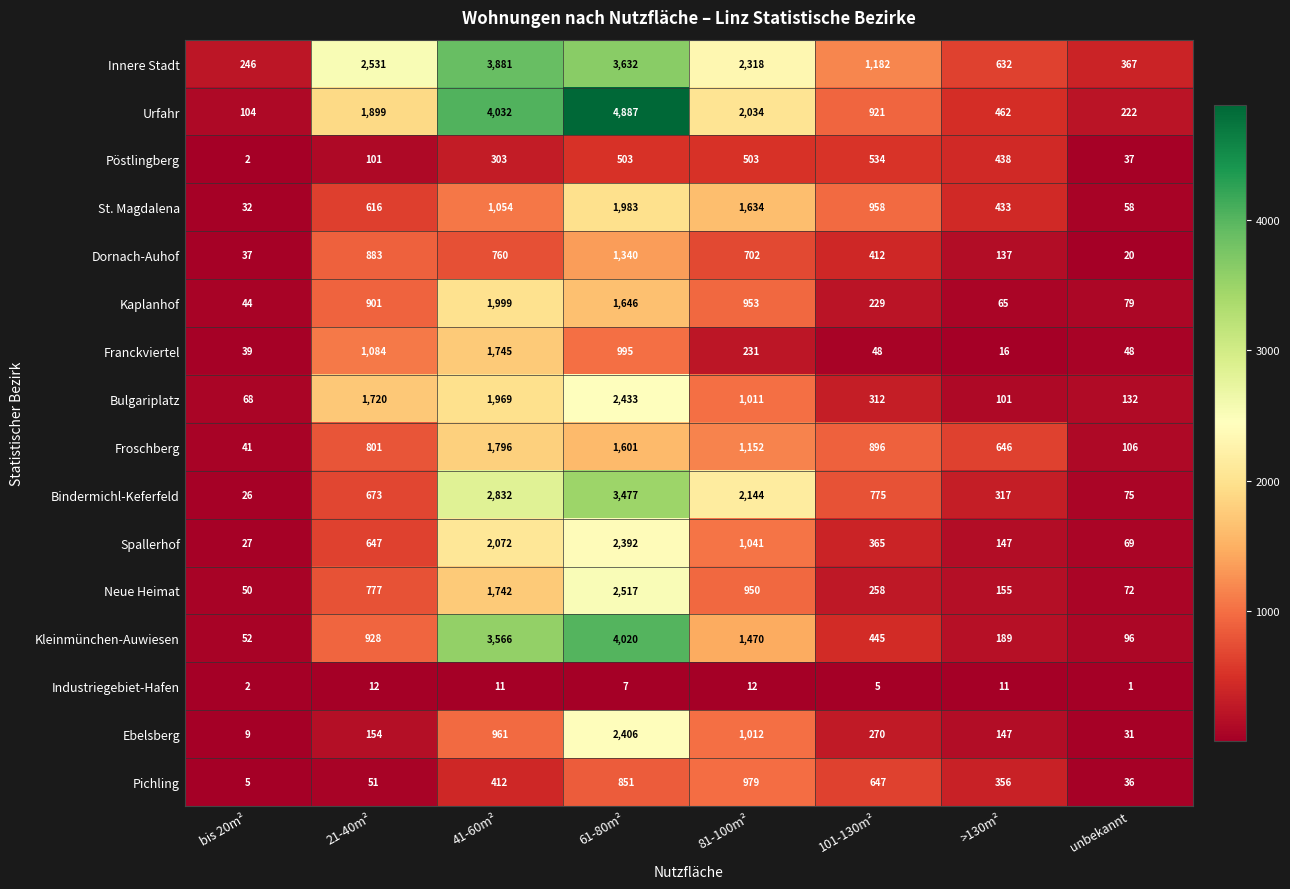

What is the greatest value displayed?

4887